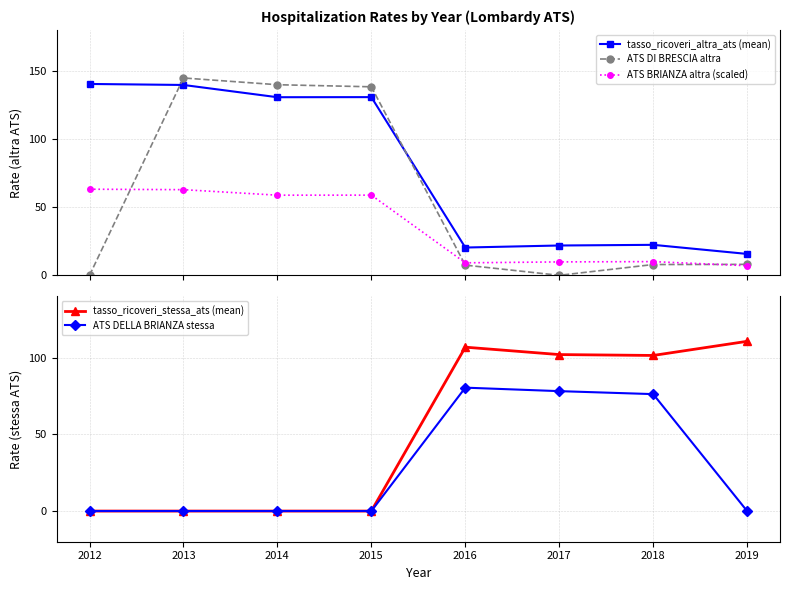

What is the highest value of the ATS DI BRESCIA altra series?

144.8